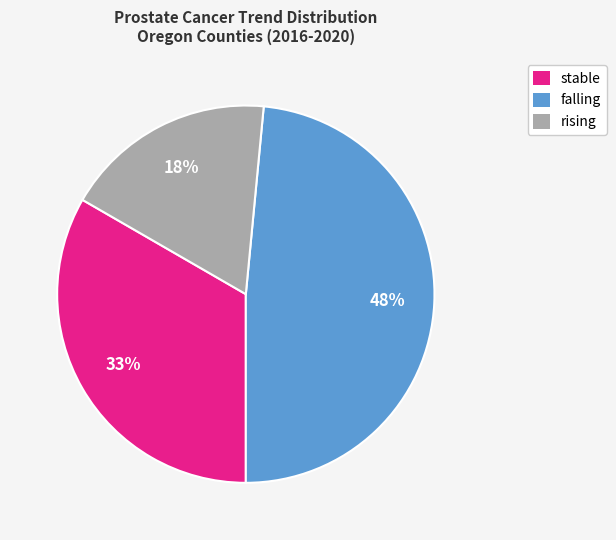

Approximately how many times larger is the value at stable compared to falling?

0.7